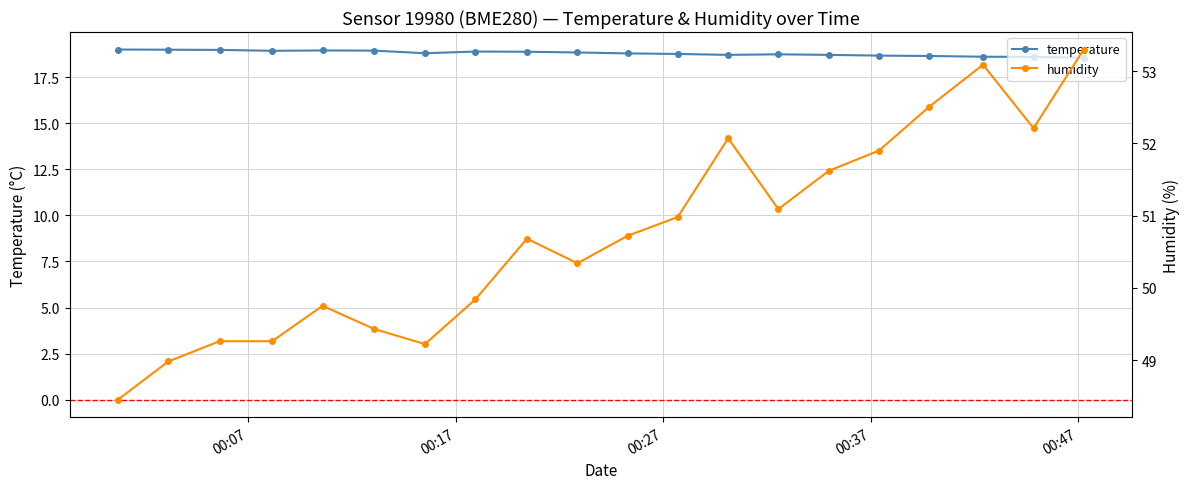

True or false: temperature has more than 1 points higher than both neighbors.

True